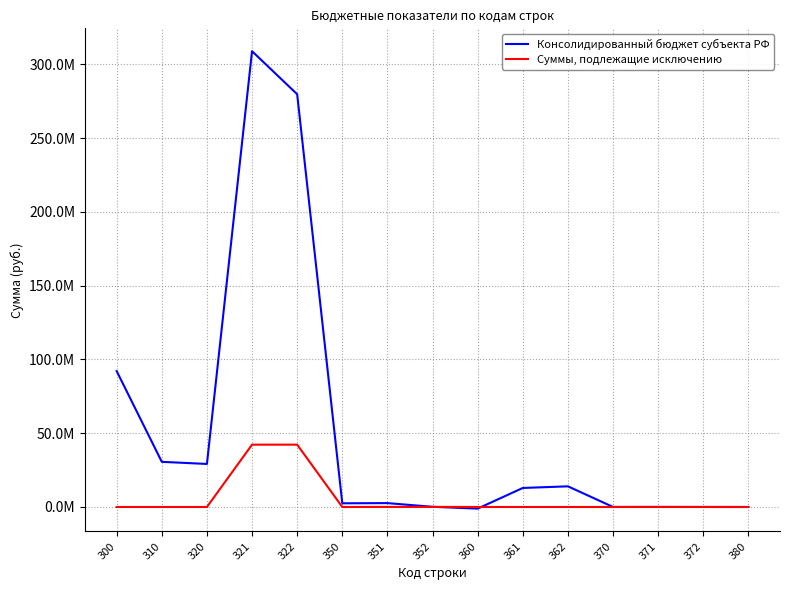

What is the difference between the highest and lowest values at 370?

35400.0